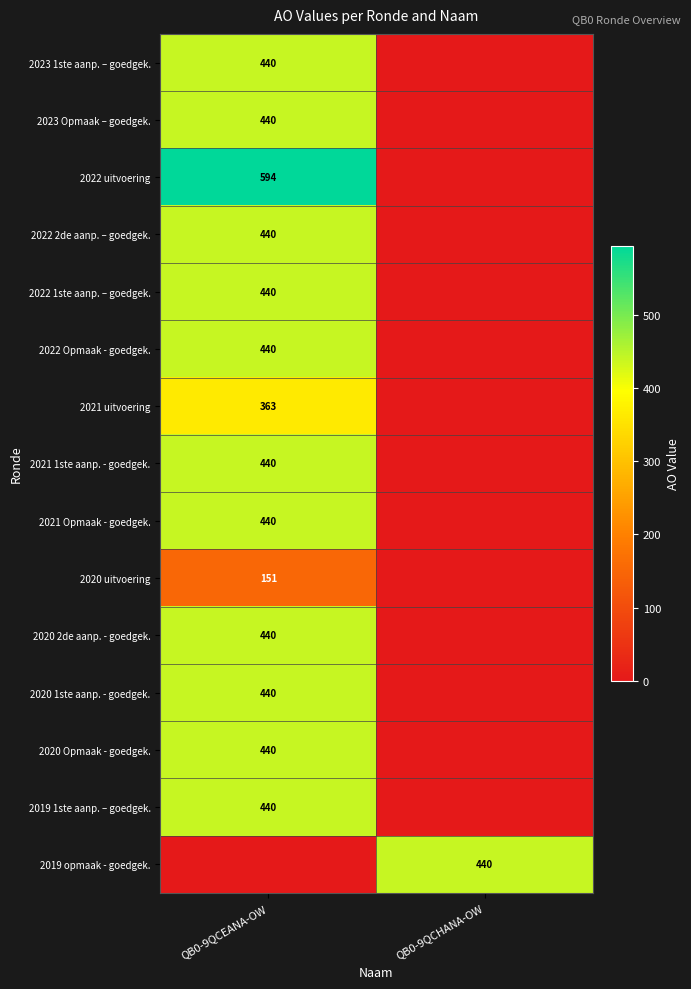

The value of 2022 uitvoering at QB0-9QCEANA-OW is 163. True or false?

False